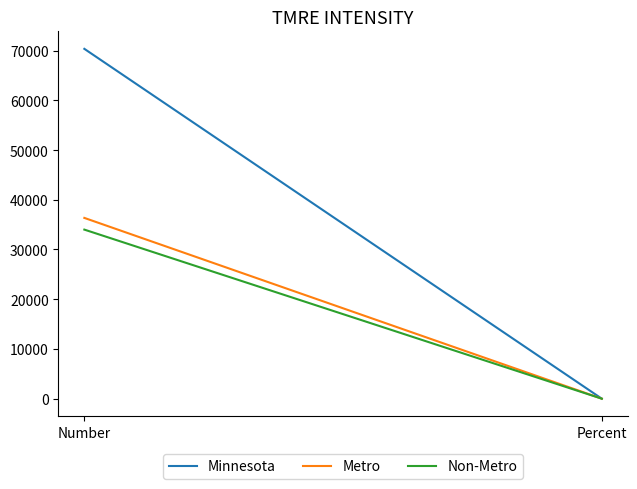

What is the maximum value for Minnesota?

70352.0